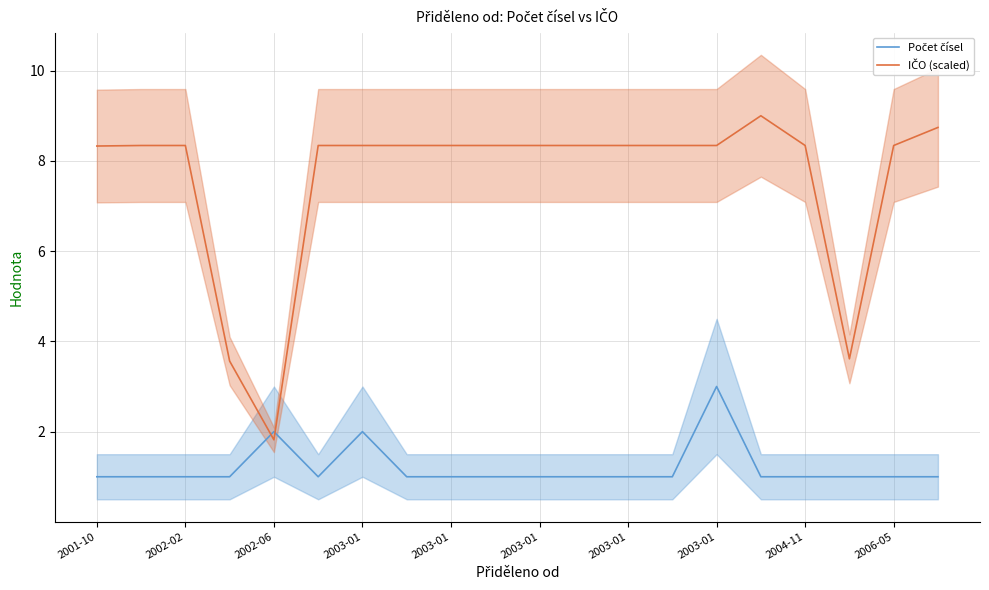

Rank the series by their maximum value, from highest to lowest.

IČO (scaled), Počet čísel